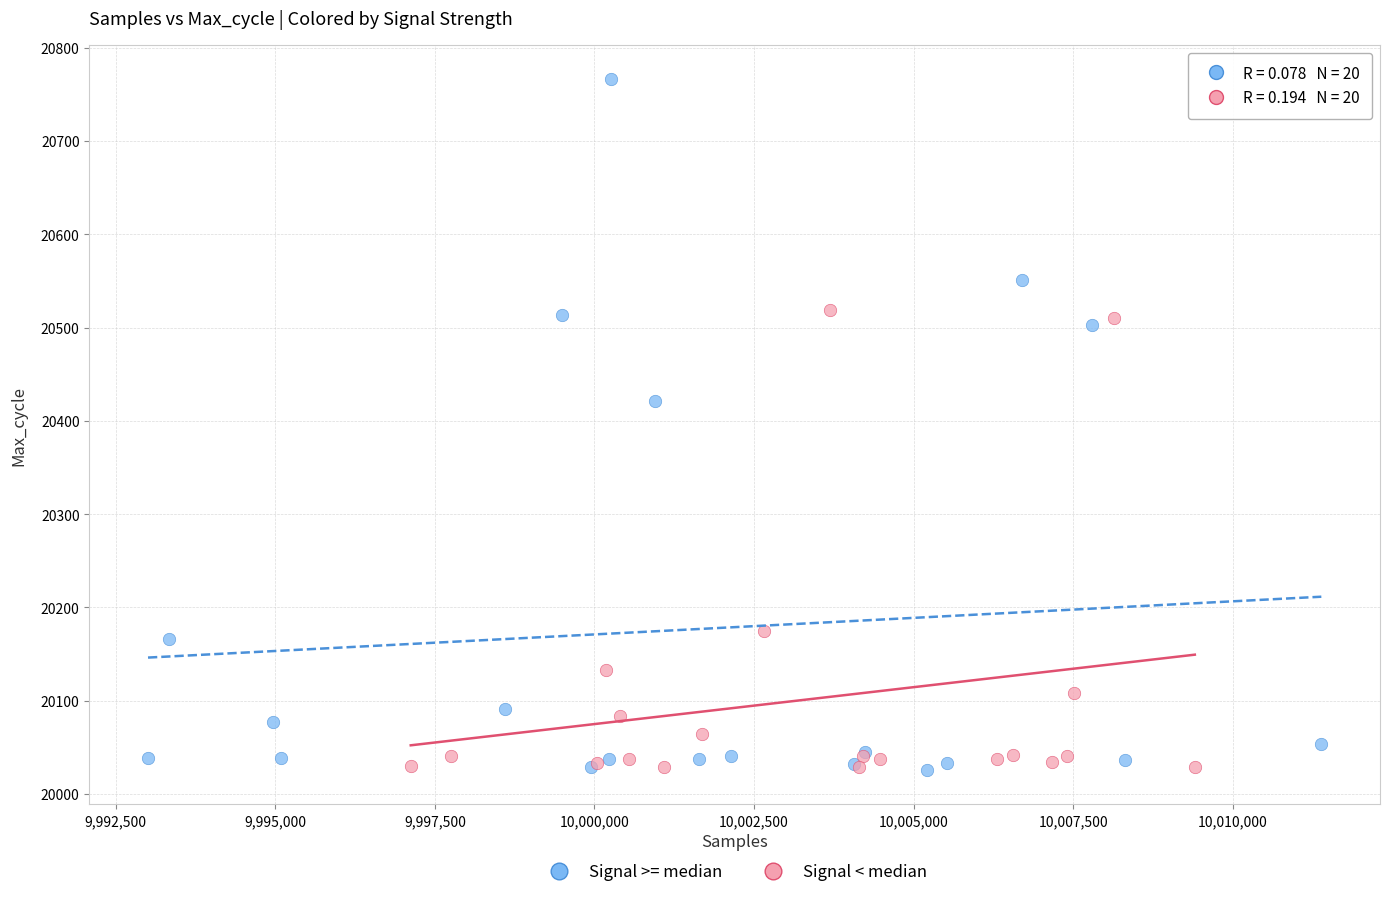

Which series contains the highest Y value?

Signal >= median